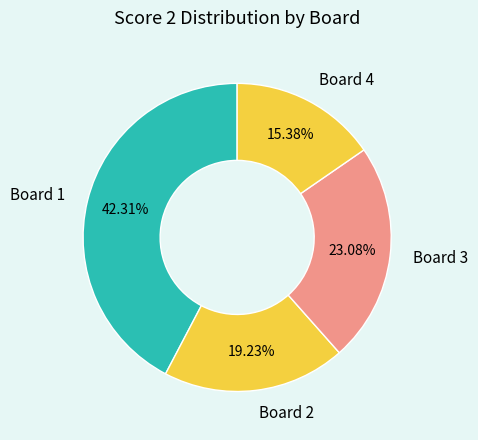

Is it true that Board 4 is 23% of the pie?

False